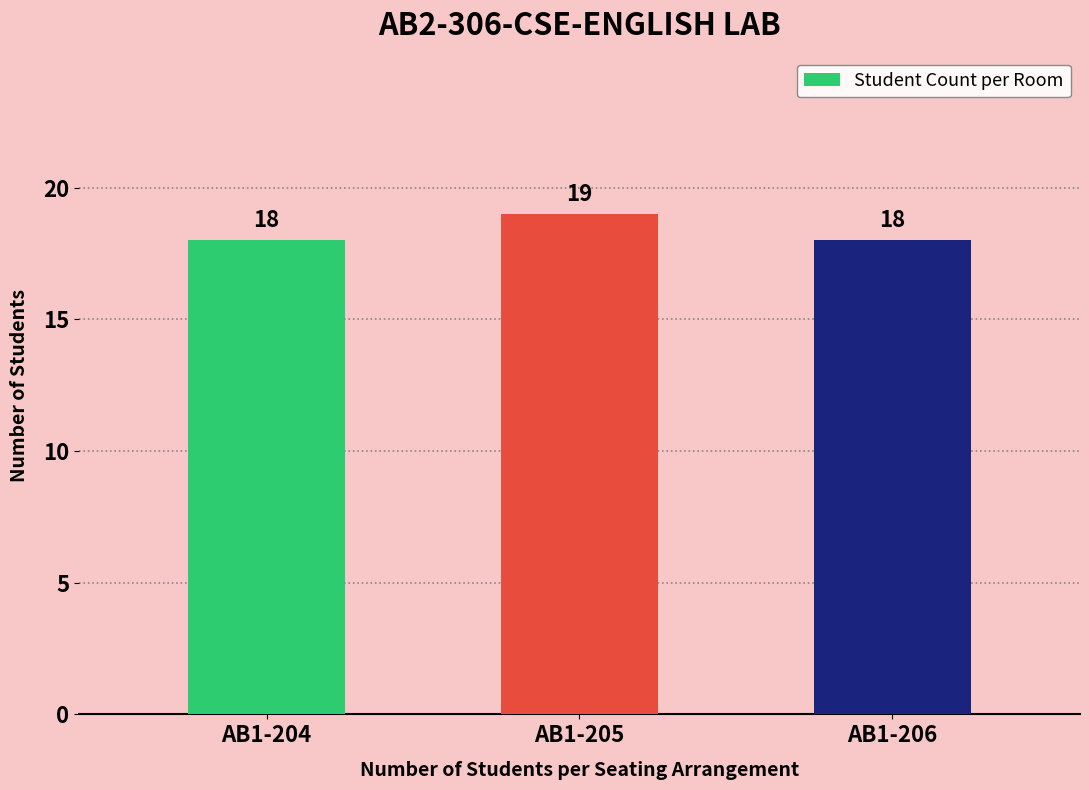

Approximately how many times larger is the value at AB1-205 compared to AB1-204?

1.1